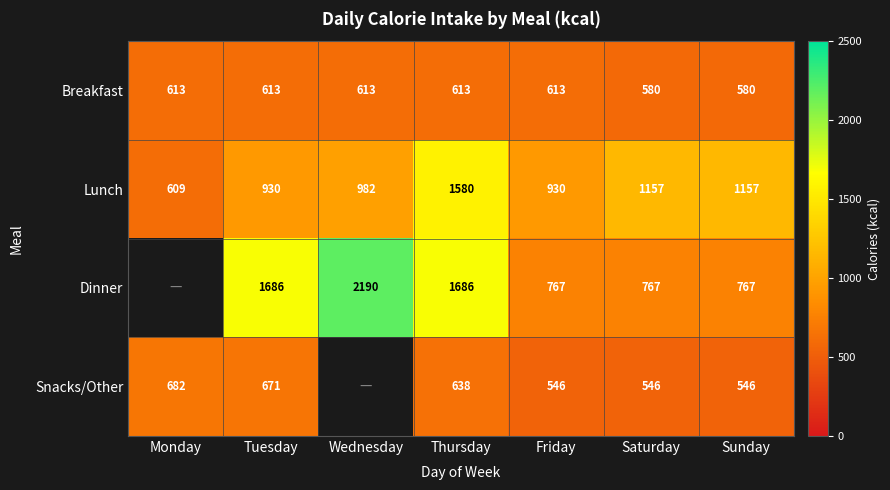

What is the difference between the maximum and minimum values in the Lunch series?

971